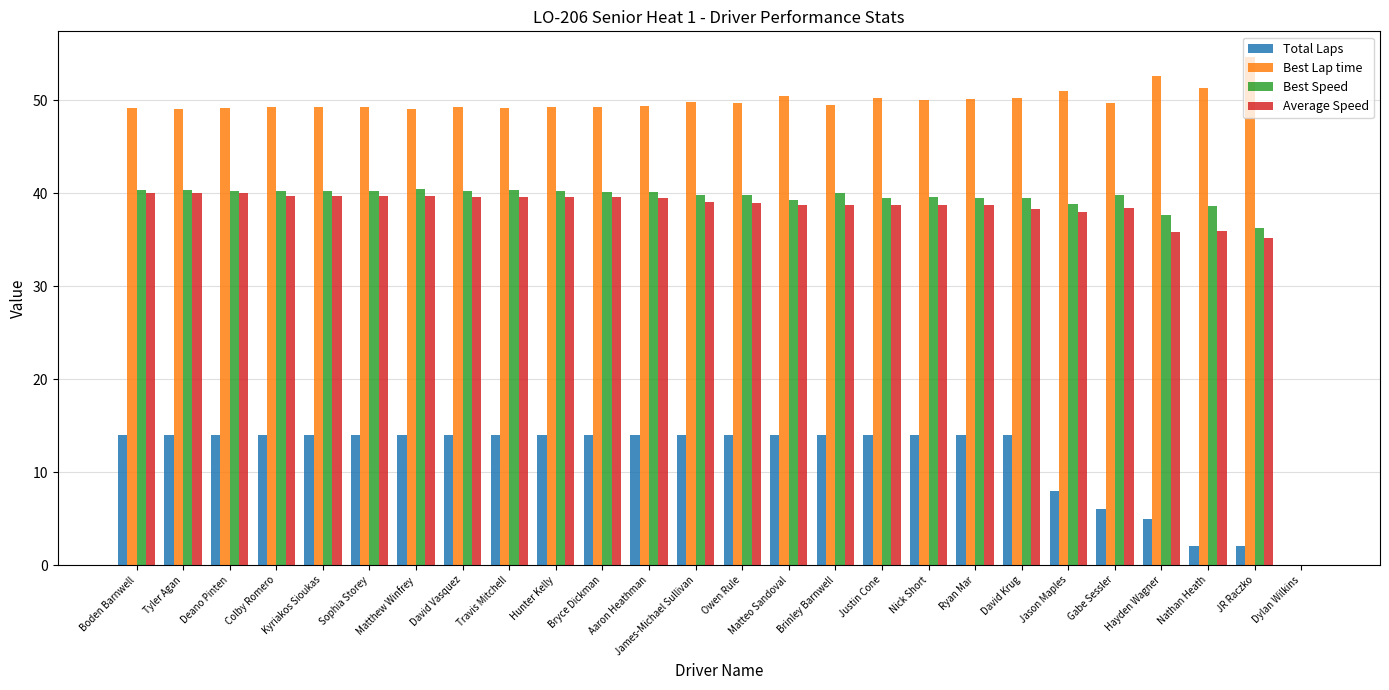

What is the approximate value of Best Lap time at Travis Mitchell?

49.1